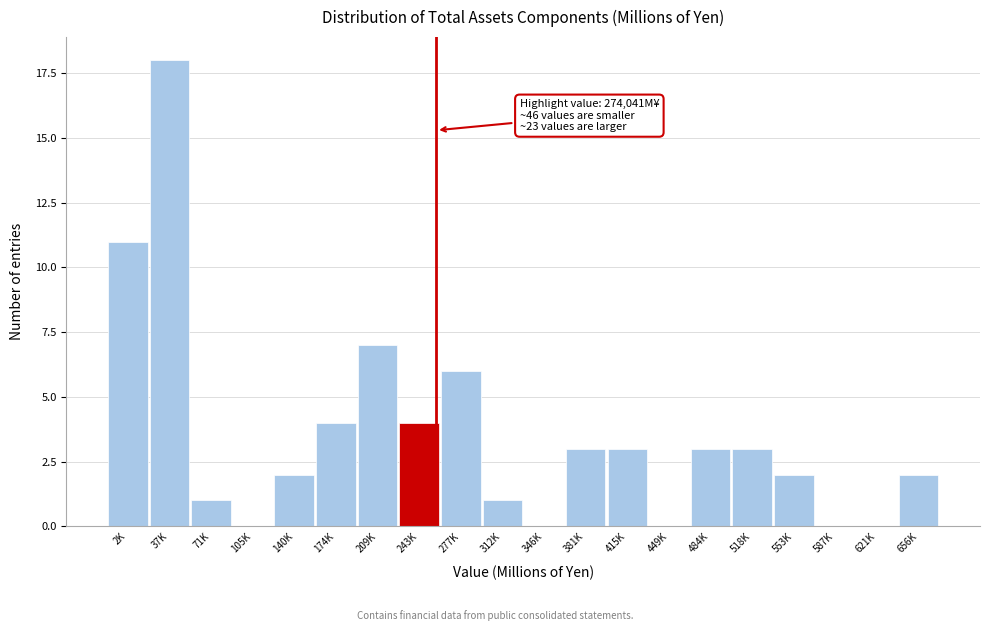

Reading left to right, list all the values displayed in this chart.

2K=11	37K=18	71K=1	105K=0	140K=2	174K=4	209K=7	243K=4	277K=6	312K=1	346K=0	381K=3	415K=3	449K=0	484K=3	518K=3	553K=2	587K=0	621K=0	656K=2